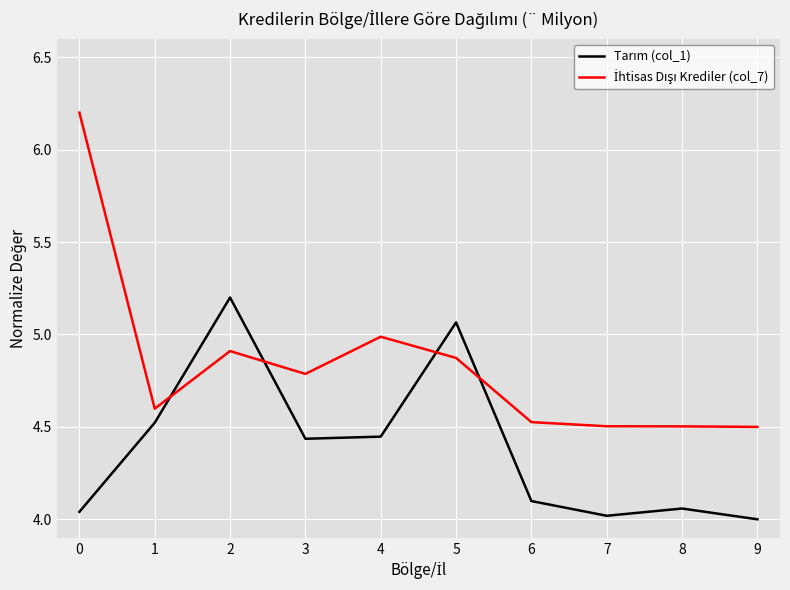

What is the total value across all series at 0?

10.2